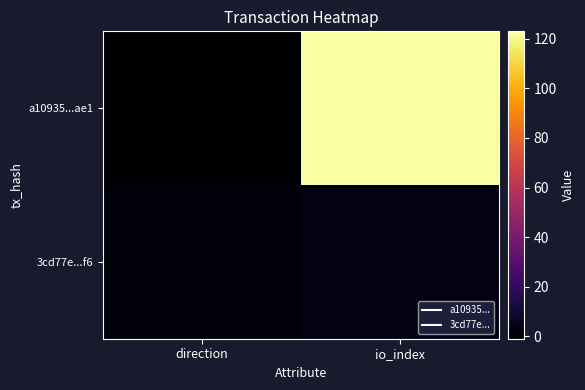

What is the total value across all series at io_index?

126